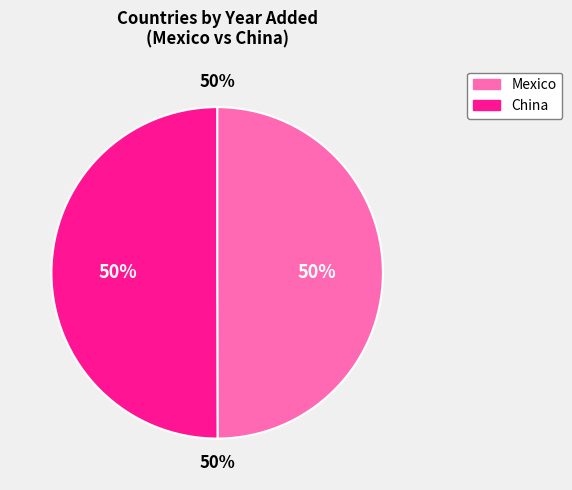

To the nearest percent, what is the combined percentage of Mexico and China?

100%